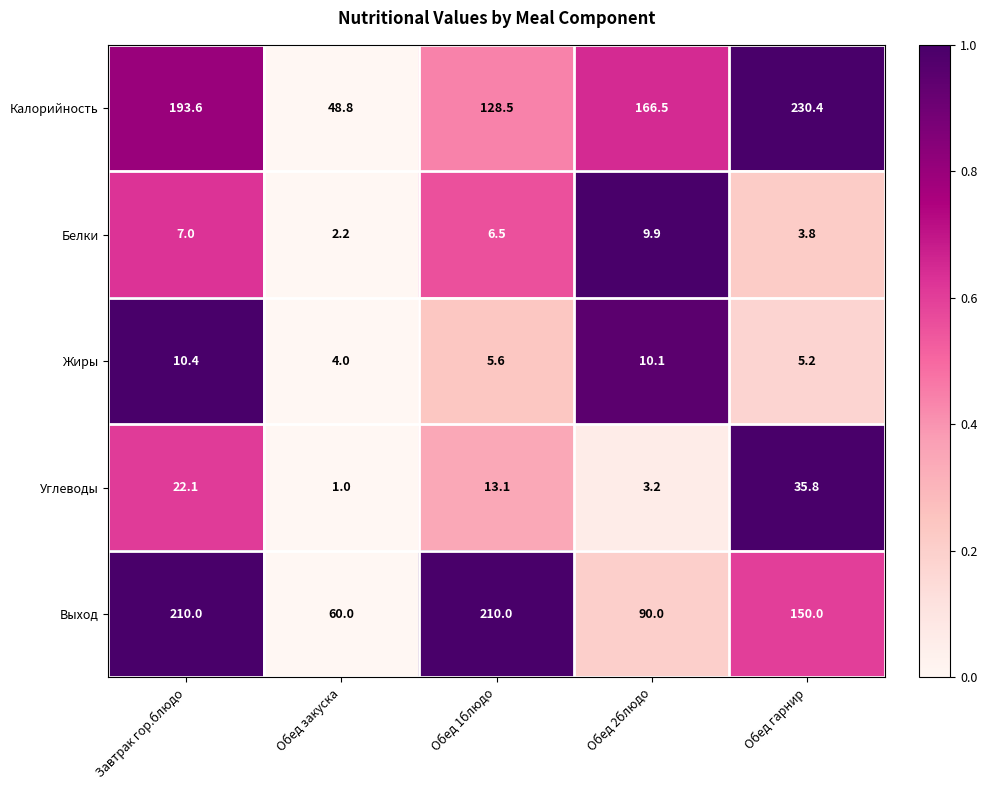

Reading left to right, extract all data points from this chart.

Калорийность: Завтрак гор.блюдо=193.6	Обед закуска=48.8	Обед 1блюдо=128.5	Обед 2блюдо=166.5	Обед гарнир=230.4
Белки: Завтрак гор.блюдо=7.0	Обед закуска=2.2	Обед 1блюдо=6.5	Обед 2блюдо=9.9	Обед гарнир=3.8
Жиры: Завтрак гор.блюдо=10.4	Обед закуска=4.0	Обед 1блюдо=5.6	Обед 2блюдо=10.1	Обед гарнир=5.2
Углеводы: Завтрак гор.блюдо=22.1	Обед закуска=1.0	Обед 1блюдо=13.1	Обед 2блюдо=3.2	Обед гарнир=35.8
Выход: Завтрак гор.блюдо=210.0	Обед закуска=60.0	Обед 1блюдо=210.0	Обед 2блюдо=90.0	Обед гарнир=150.0